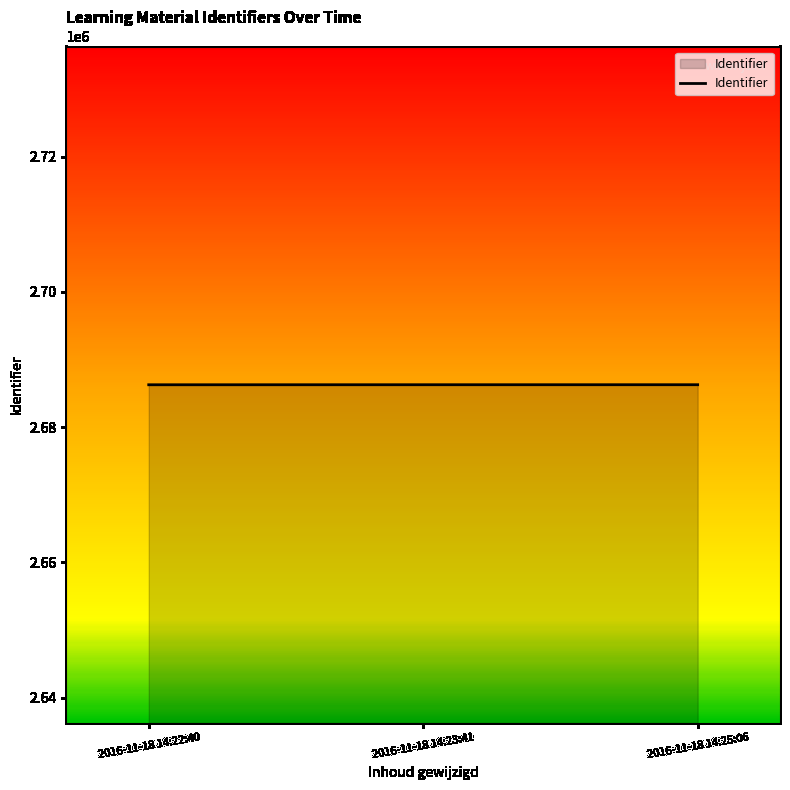

Is it true that the value at 2016-11-18 14:23:41 is 1244414?

False